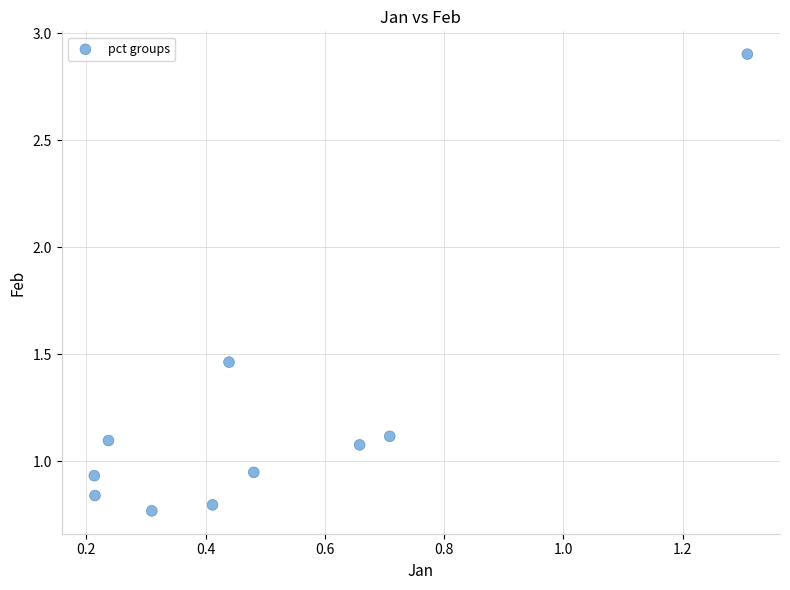

What is the average X value?

0.5